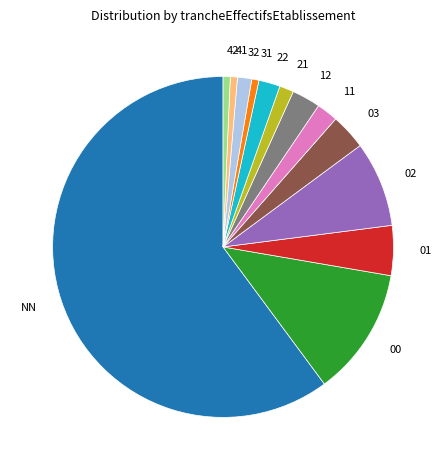

Does 32 account for over 50% of the chart?

No